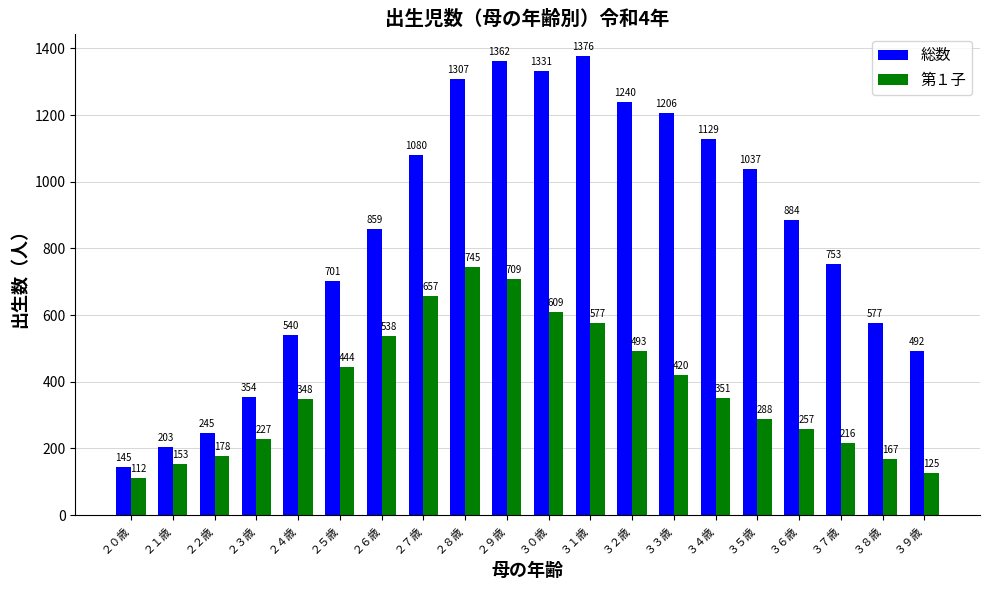

Between ３２歳 and ３７歳, which series saw the biggest shift?

総数